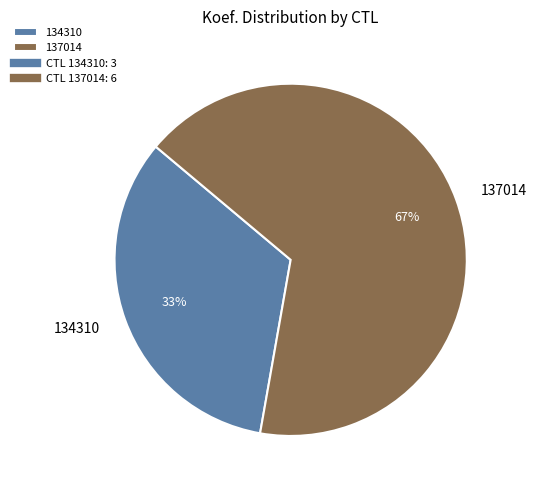

True or false: 137014 accounts for 79% of the total.

False